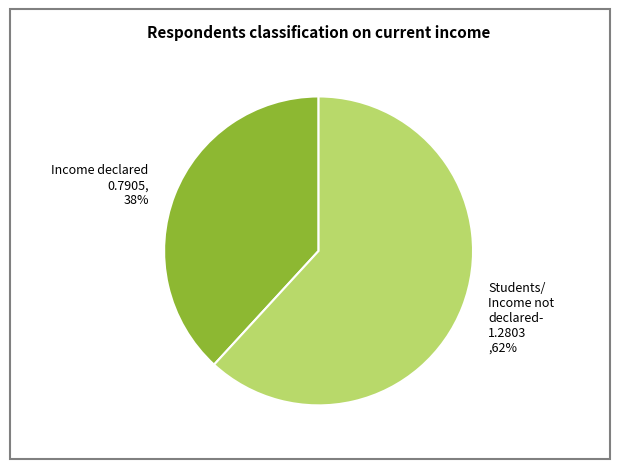

To the nearest percent, what is the average slice percentage?

50%